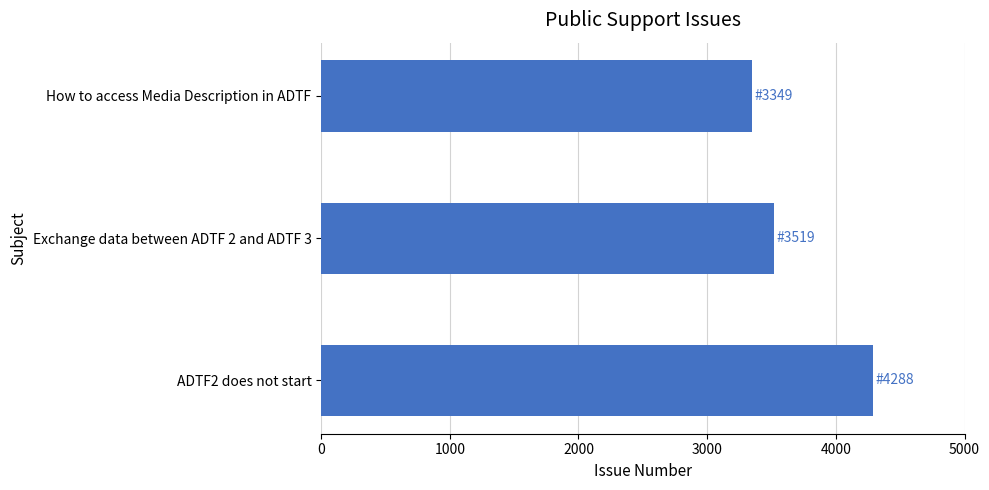

Approximately how many times larger is the value at ADTF2 does not start compared to How to access Media Description in ADTF?

1.3